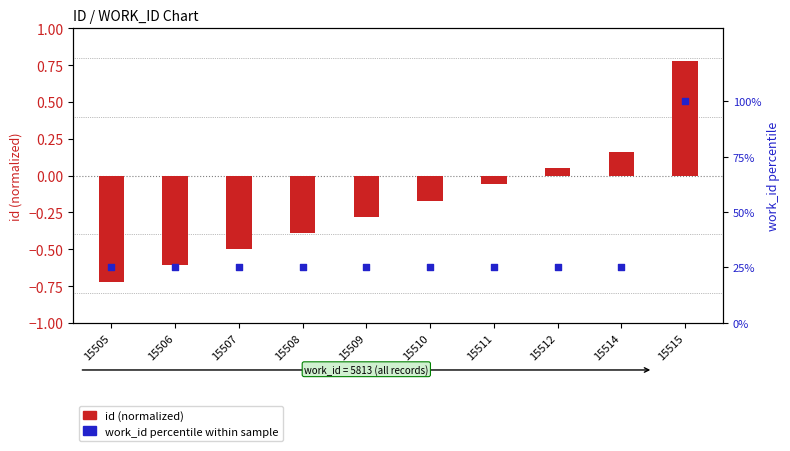

Which series reaches the minimum Y coordinate?

id (normalized)